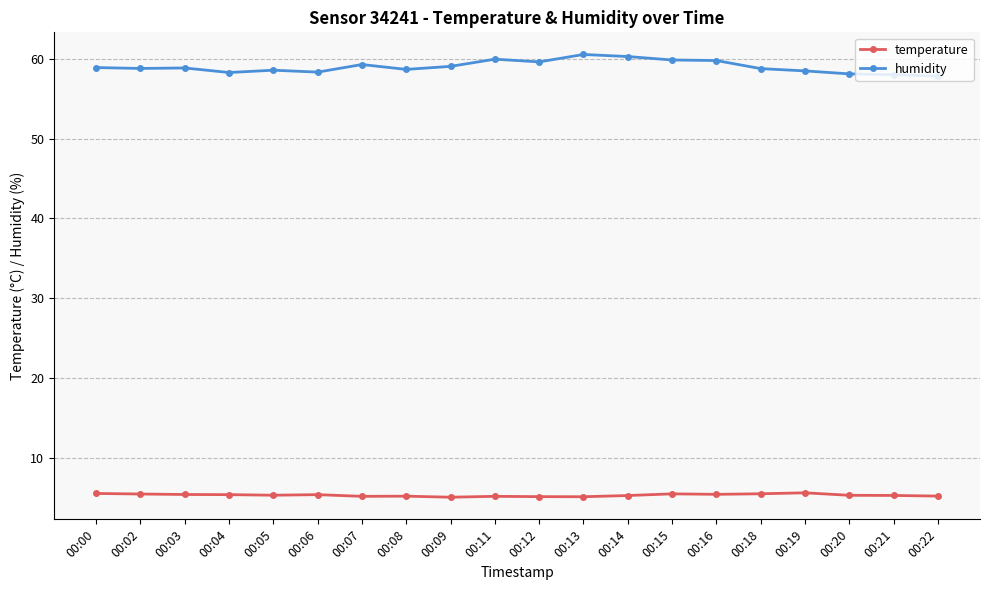

What is the total value across all series at 00:02?

64.3